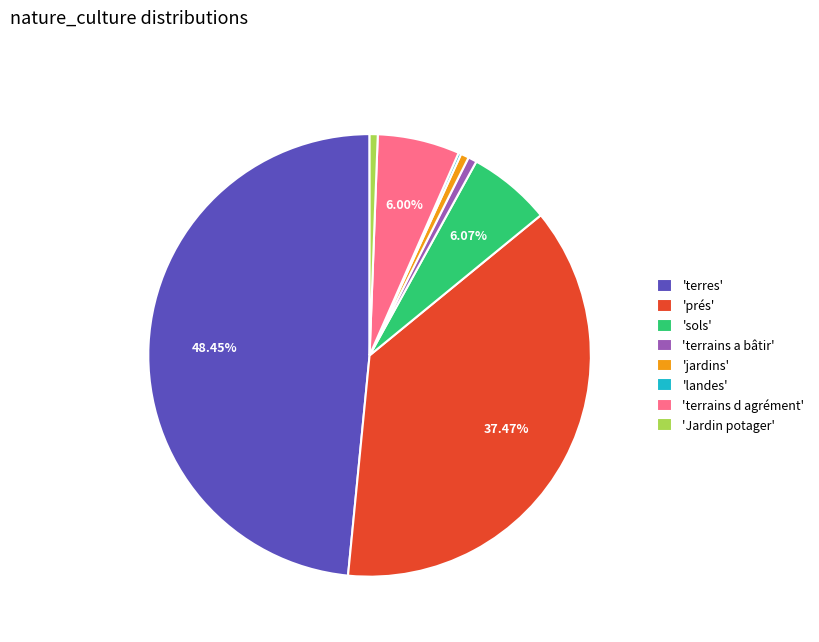

Between 'Jardin potager' and 'prés', which is larger?

'prés'